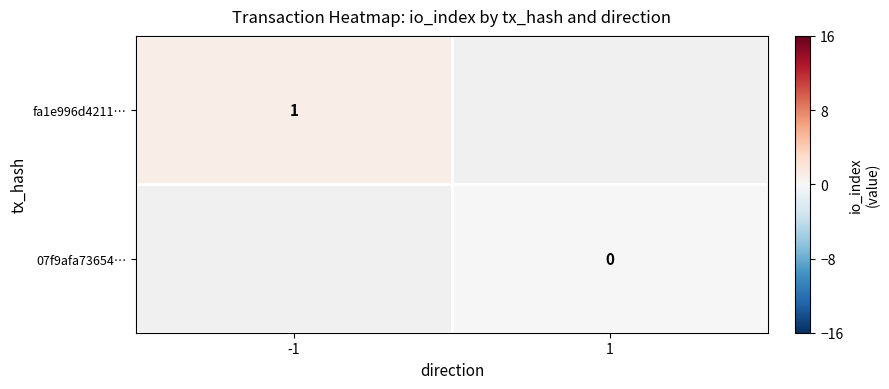

Which has a higher value, 1 or -1?

-1